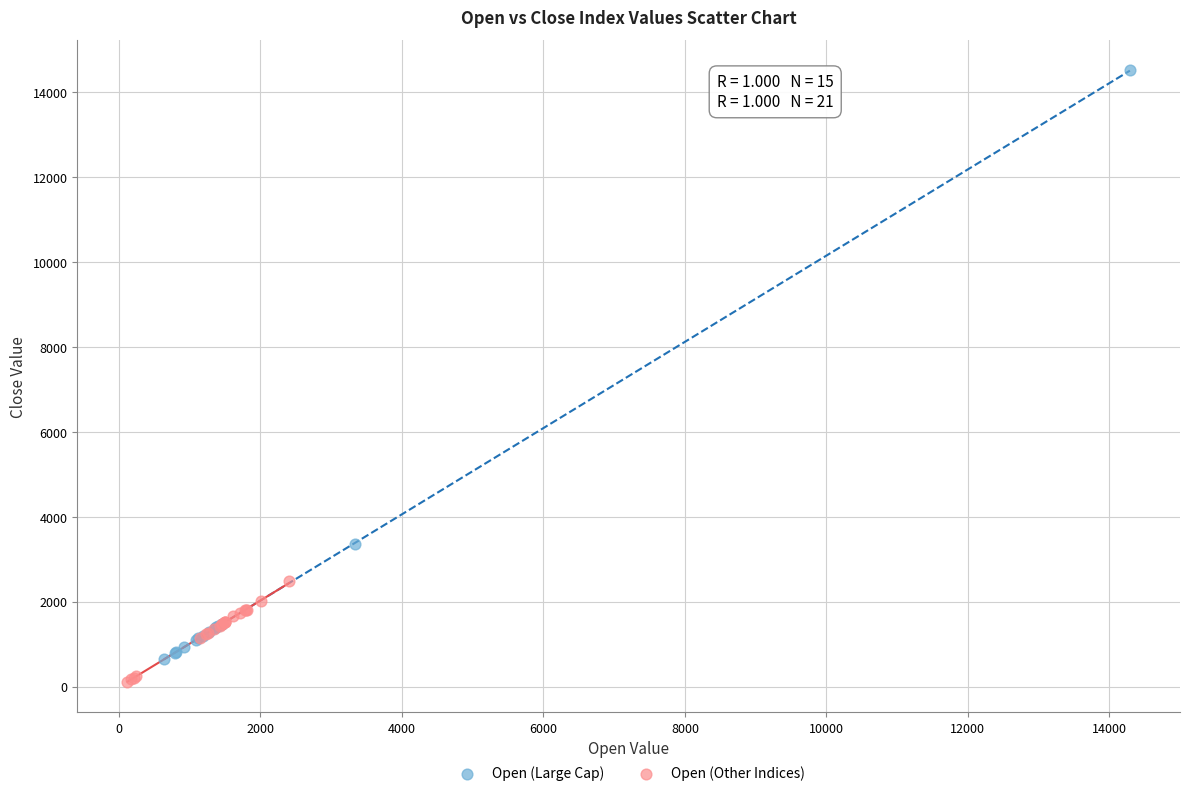

Which series contains the highest Y value?

Open (Large Cap)